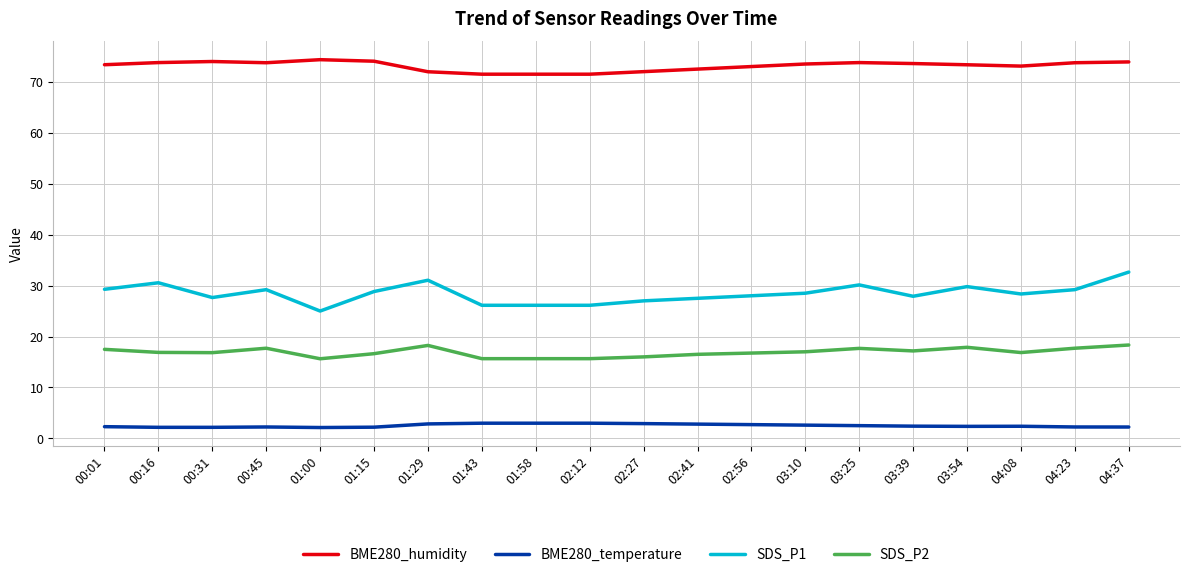

The SDS_P2 series shows 23.1 at 00:31. True or false?

False